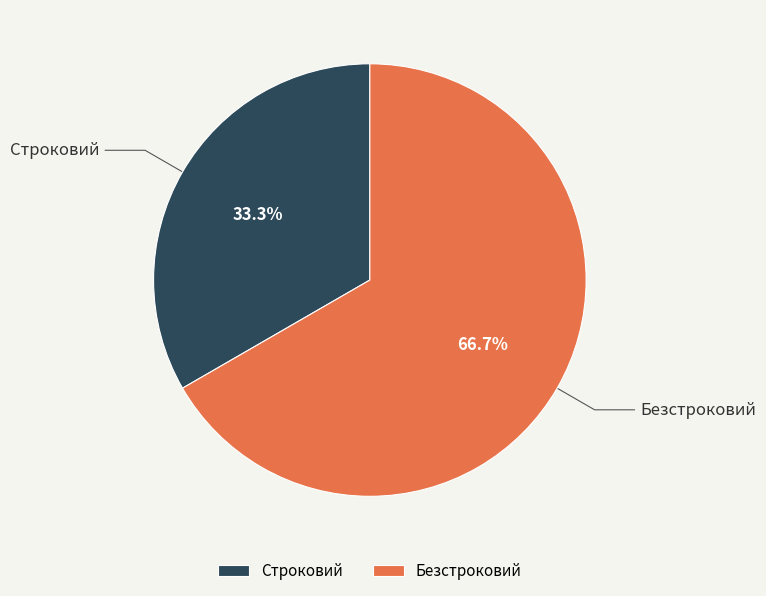

Which category accounts for the majority?

Безстроковий